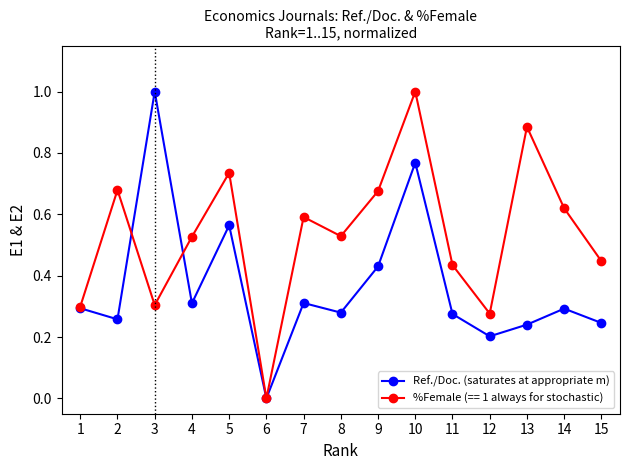

Is the value of %Female (== 1 always for stochastic) at 14 greater than the value of Ref./Doc. (saturates at appropriate m) at 15?

Yes